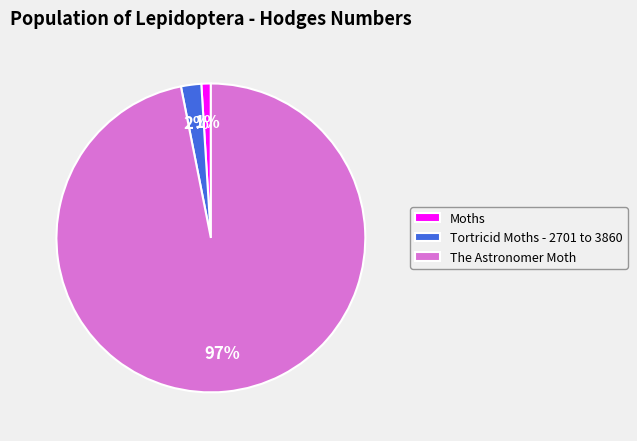

Does Moths represent more than half of the total?

No